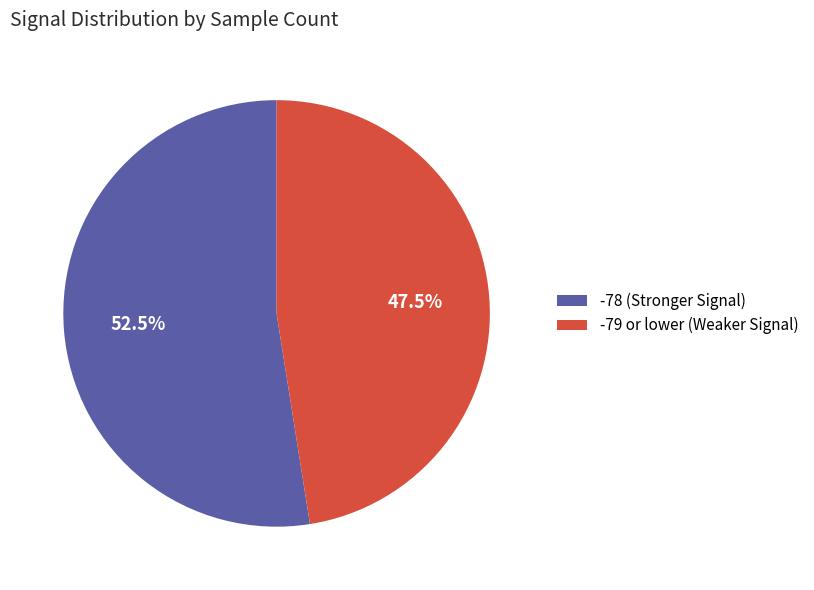

Rank the categories by value from lowest to highest.

-79 or lower (Weaker Signal), -78 (Stronger Signal)